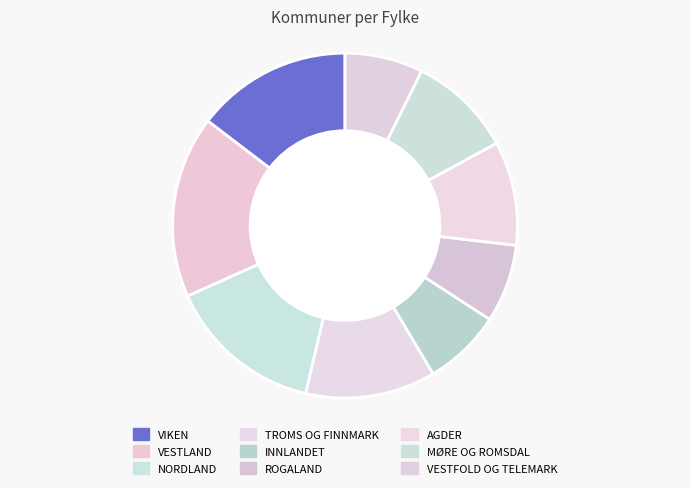

To the nearest percent, what is the difference between the VIKEN and AGDER slice percentages?

5%